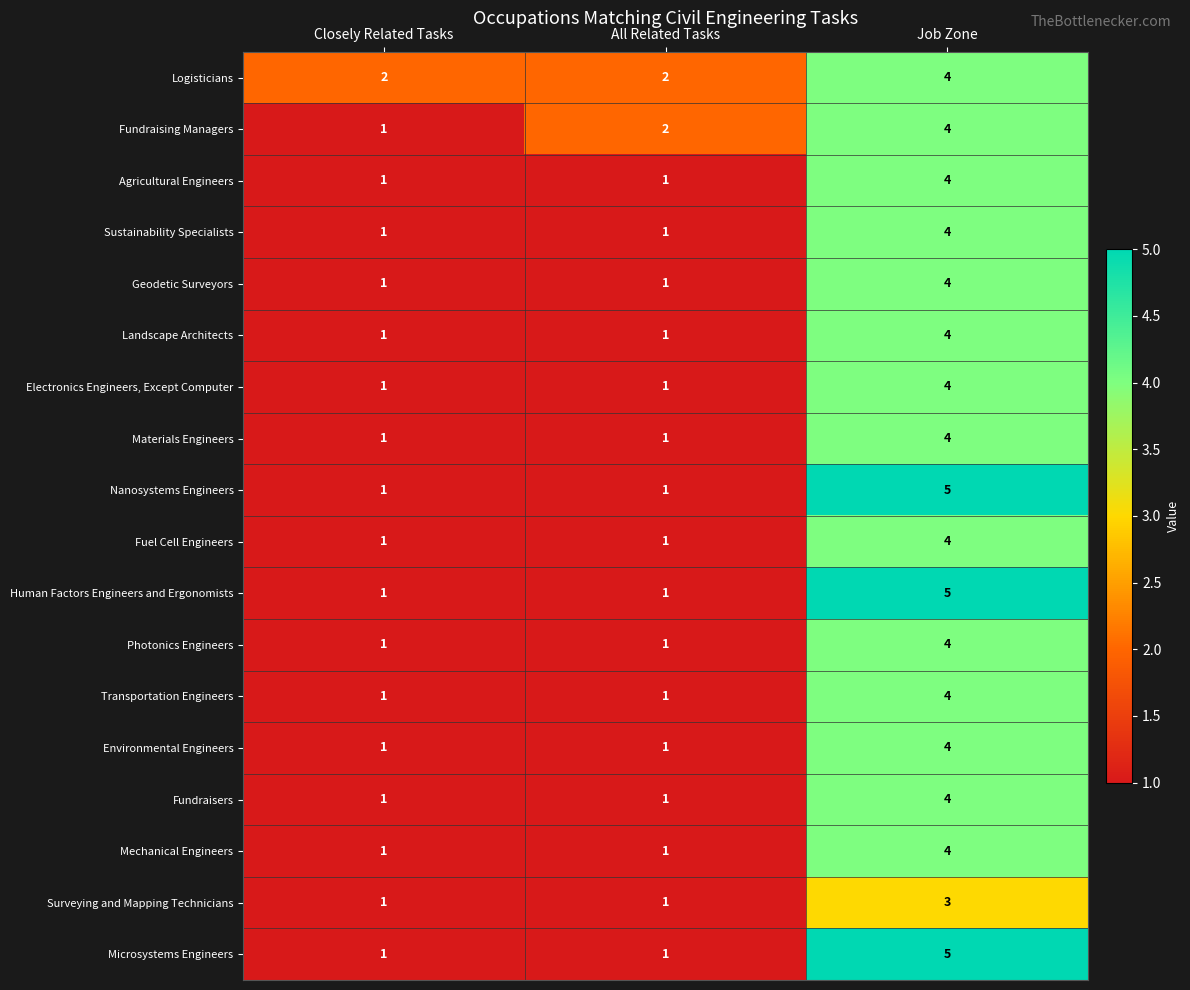

What is the difference between the Fundraisers values at Job Zone and Closely Related Tasks?

3